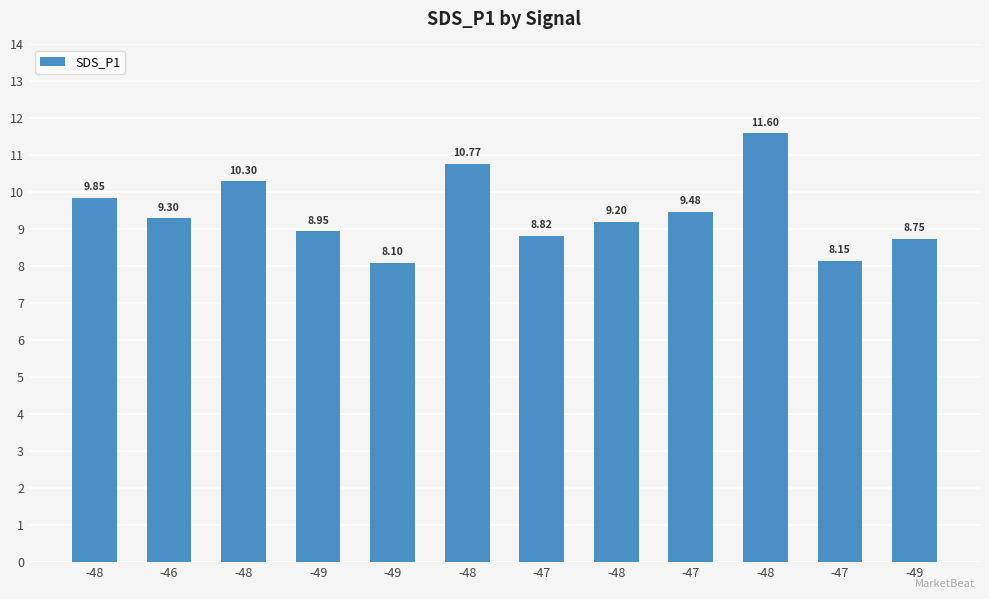

Which category has the highest value across all series?

-48